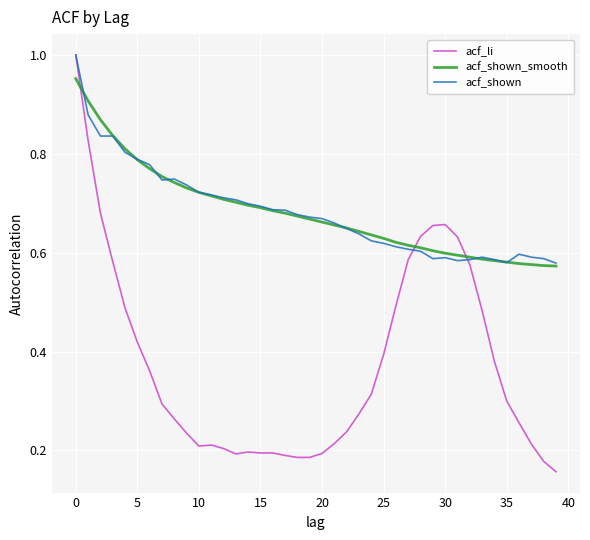

True or false: acf_shown_smooth and acf_li intersect in this chart.

True